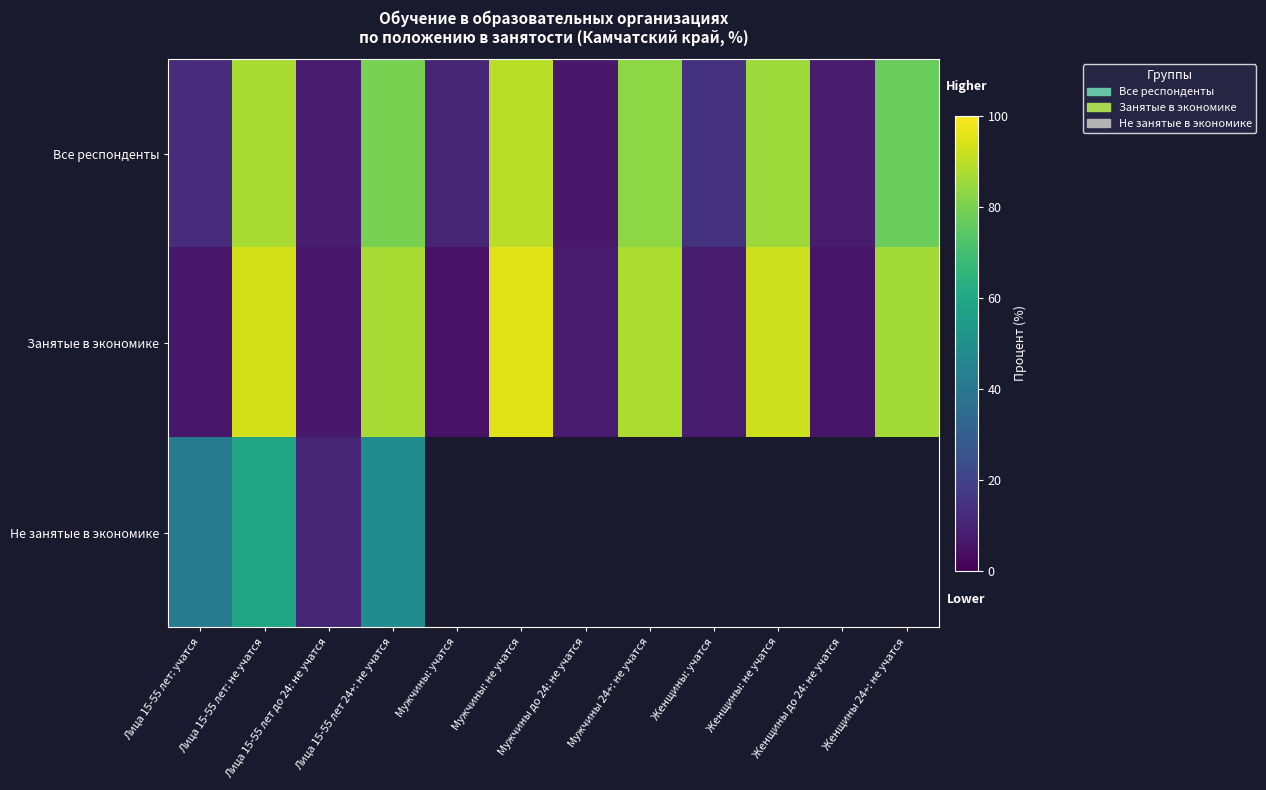

Reading left to right, what are all the values shown in this chart?

Все респонденты: Лица 15-55 лет: учатся=12.8	Лица 15-55 лет: не учатся=87.2	Лица 15-55 лет до 24: не учатся=7.5	Лица 15-55 лет 24+: не учатся=79.7	Мужчины: учатся=10.3	Мужчины: не учатся=89.7	Мужчины до 24: не учатся=6.7	Мужчины 24+: не учатся=83.0	Женщины: учатся=14.8	Женщины: не учатся=85.2	Женщины до 24: не учатся=8.1	Женщины 24+: не учатся=77.1
Занятые в экономике: Лица 15-55 лет: учатся=6.4	Лица 15-55 лет: не учатся=93.6	Лица 15-55 лет до 24: не учатся=6.8	Лица 15-55 лет 24+: не учатся=86.8	Мужчины: учатся=4.8	Мужчины: не учатся=95.2	Мужчины до 24: не учатся=7.6	Мужчины 24+: не учатся=87.6	Женщины: учатся=7.7	Женщины: не учатся=92.3	Женщины до 24: не учатся=6.1	Женщины 24+: не учатся=86.1
Не занятые в экономике: Лица 15-55 лет: учатся=41.2	Лица 15-55 лет: не учатся=58.8	Лица 15-55 лет до 24: не учатся=10.3	Лица 15-55 лет 24+: не учатся=48.5	Мужчины: учатся=0.0	Мужчины: не учатся=0.0	Мужчины до 24: не учатся=0.0	Мужчины 24+: не учатся=0.0	Женщины: учатся=0.0	Женщины: не учатся=0.0	Женщины до 24: не учатся=0.0	Женщины 24+: не учатся=0.0